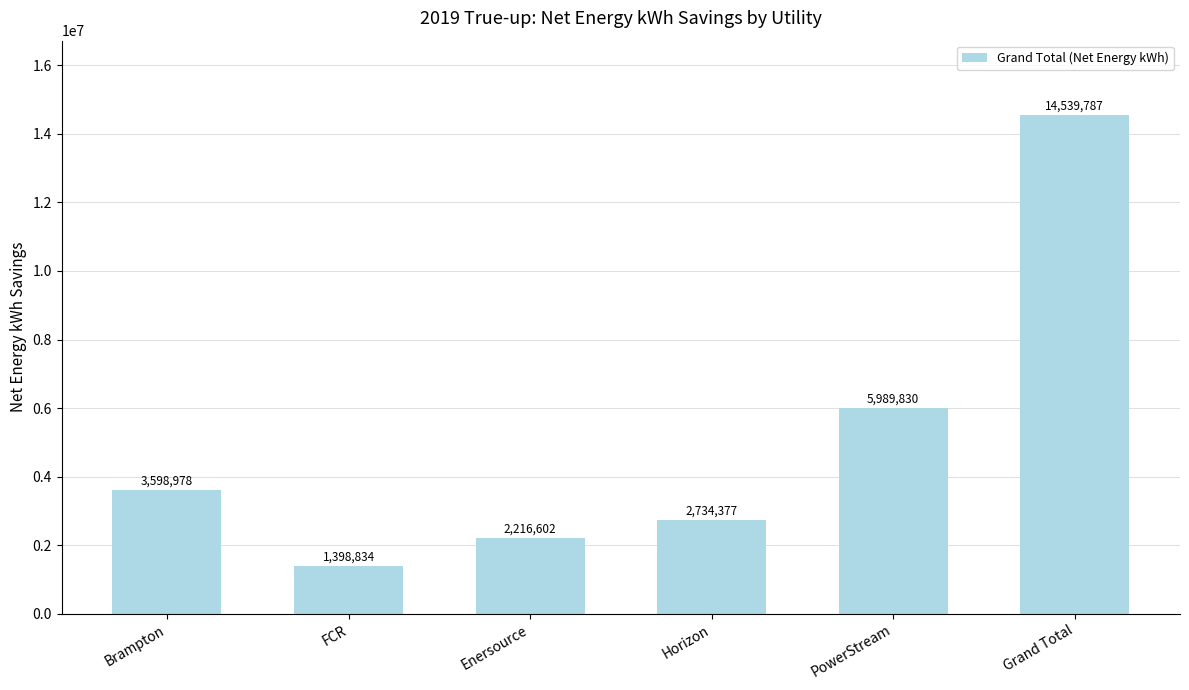

What is the average value?

5079734.6